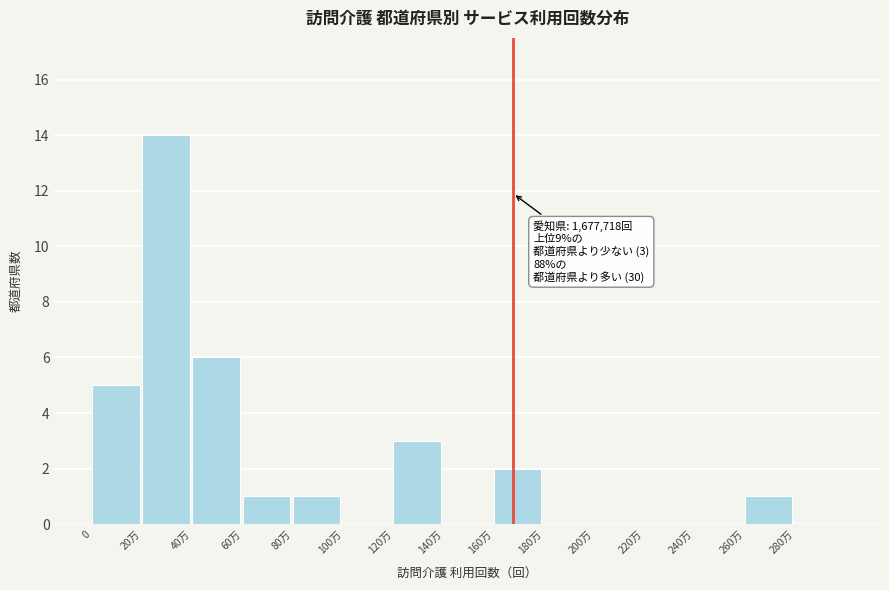

Reading left to right, what are all the values shown in this chart?

0=5	20万=14	40万=6	60万=1	80万=1	100万=0	120万=3	140万=0	160万=2	180万=0	200万=0	220万=0	240万=0	260万=1	280万=0